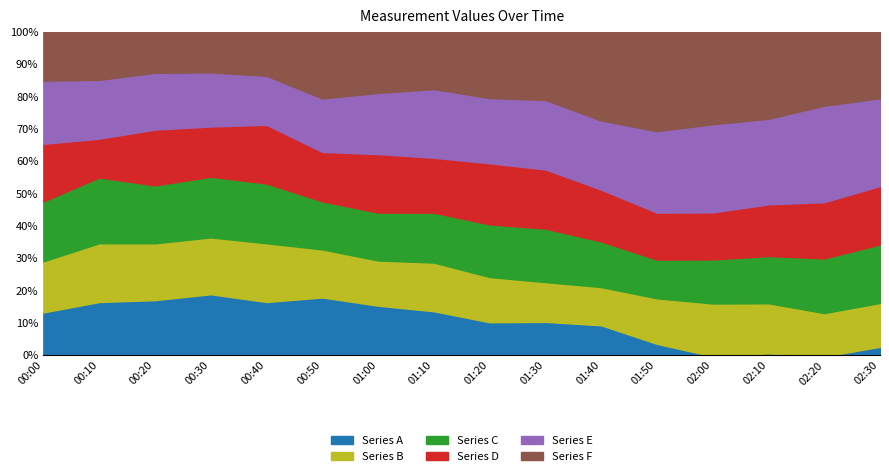

Where does the Series A series first go above 3?

00:00